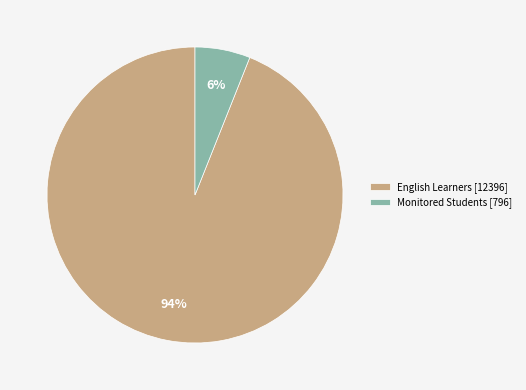

Which category accounts for the majority?

English Learners